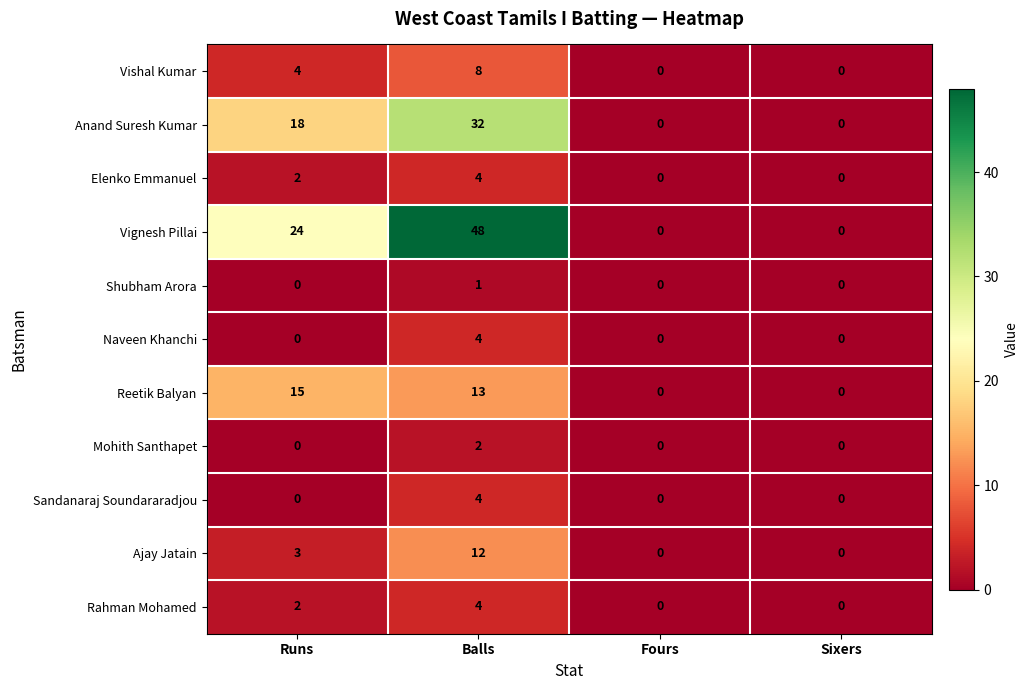

What is the maximum value for Reetik Balyan?

15